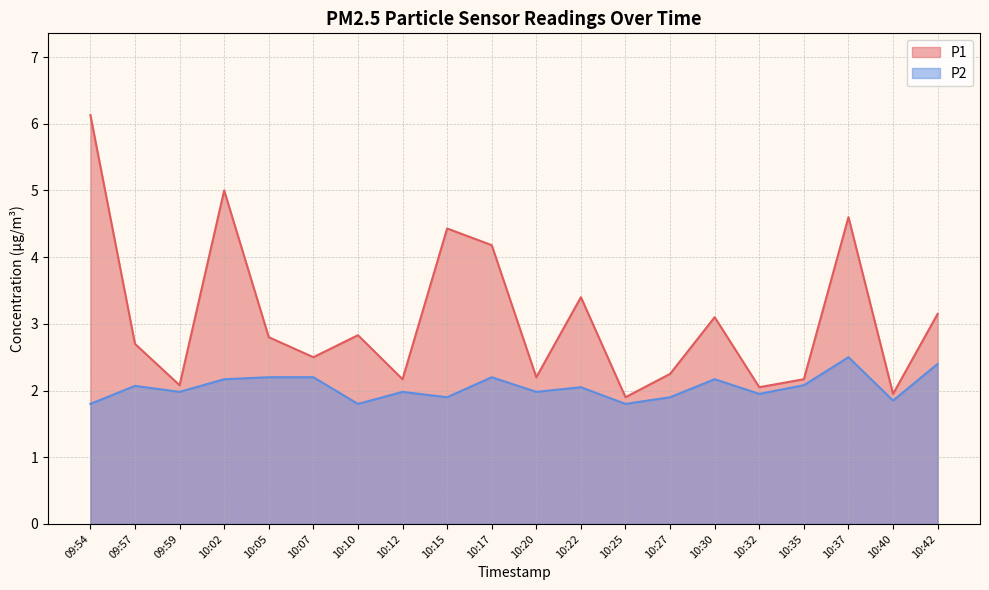

The P1 series shows 3.8 at 10:07. True or false?

False